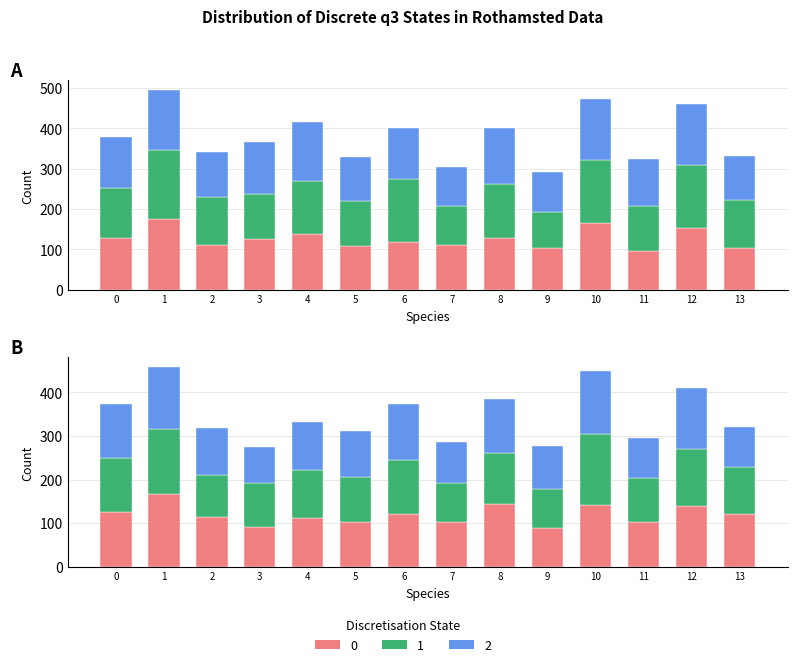

Which series has the widest spread of values?

Attempt #21